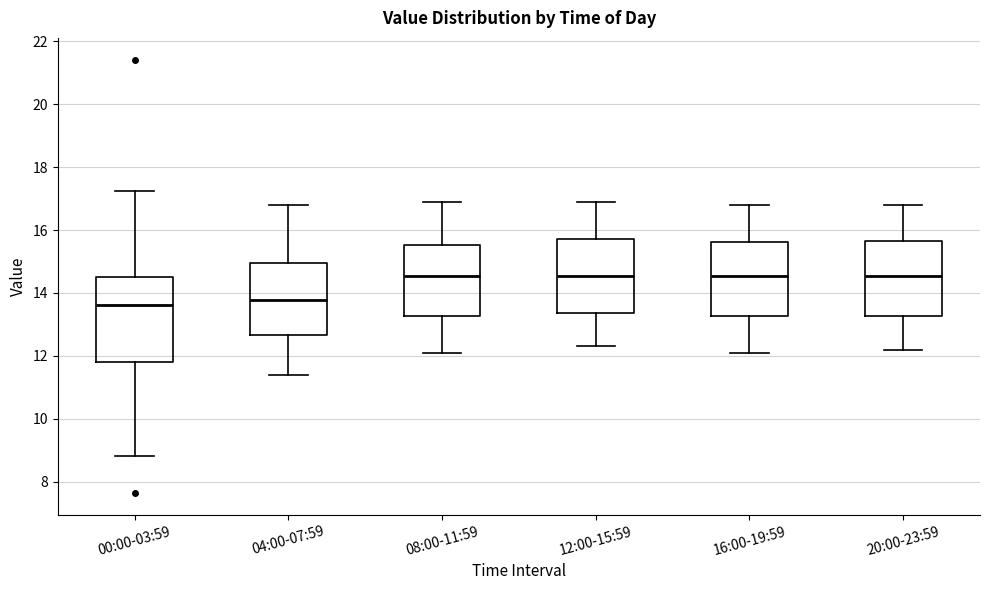

Which box is the tallest, from its lower edge to its upper edge?

00:00-03:59